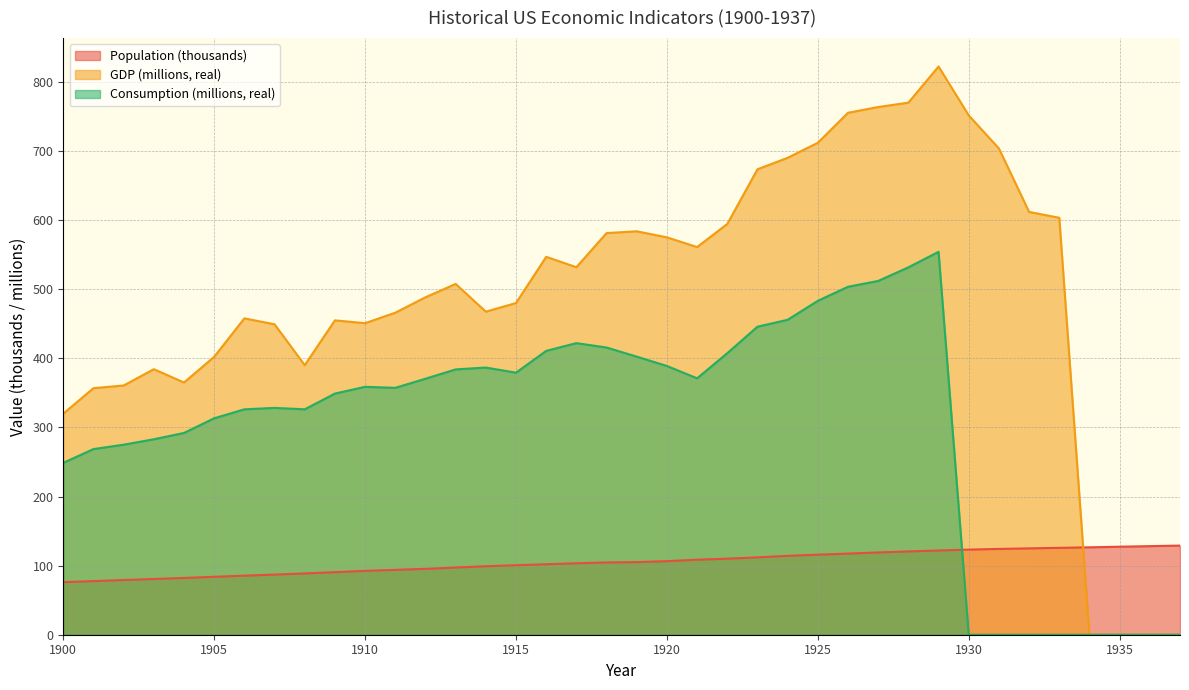

True or false: Population has a value of 120.4 at 1904.

False